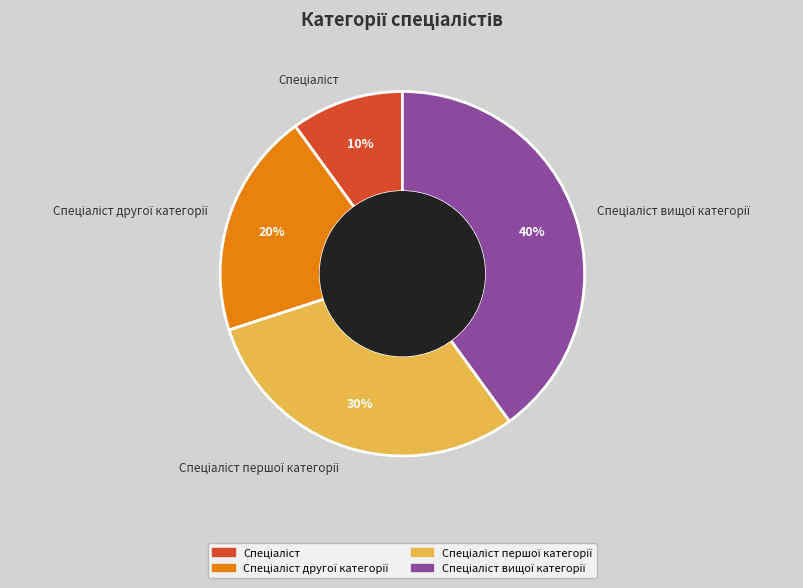

To the nearest percent, what is the difference between the largest and smallest slice percentages?

30%